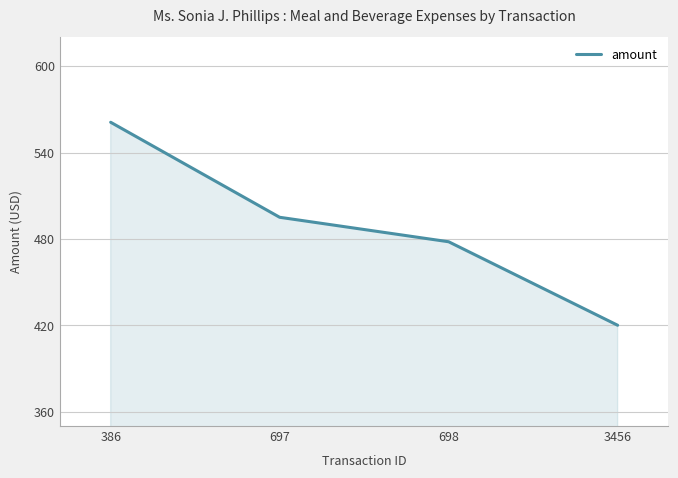

What is the sum of the values at 386 and 3456?

981